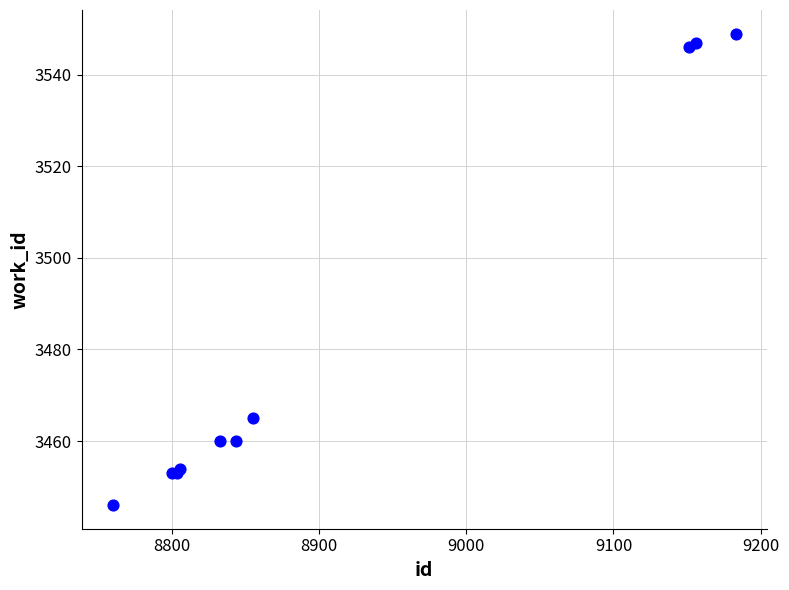

What Y value in the scatter plot is closest to 3497?

3465